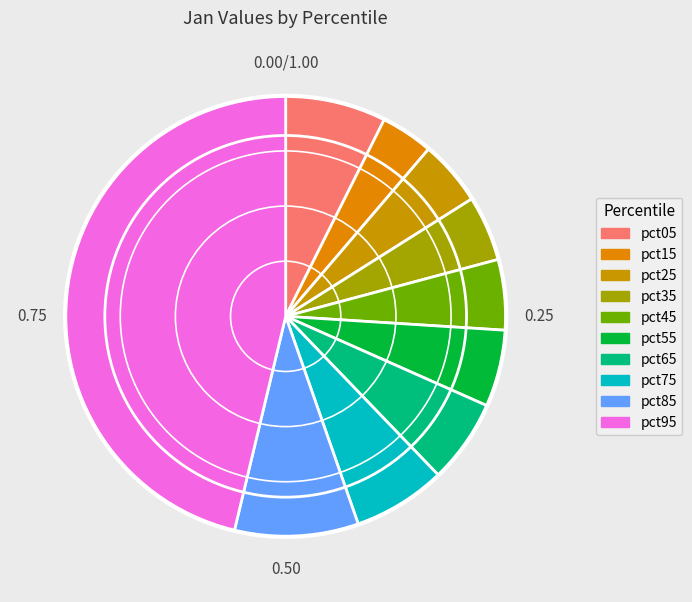

What percentage do pct65 and pct55 together represent?

11.8%